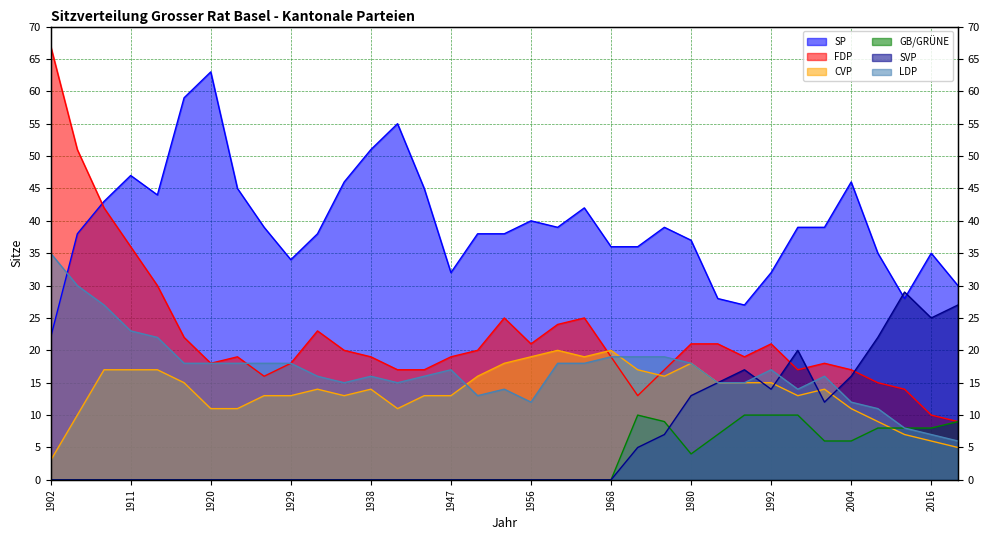

Where is SP nearest to the value 42?

1964